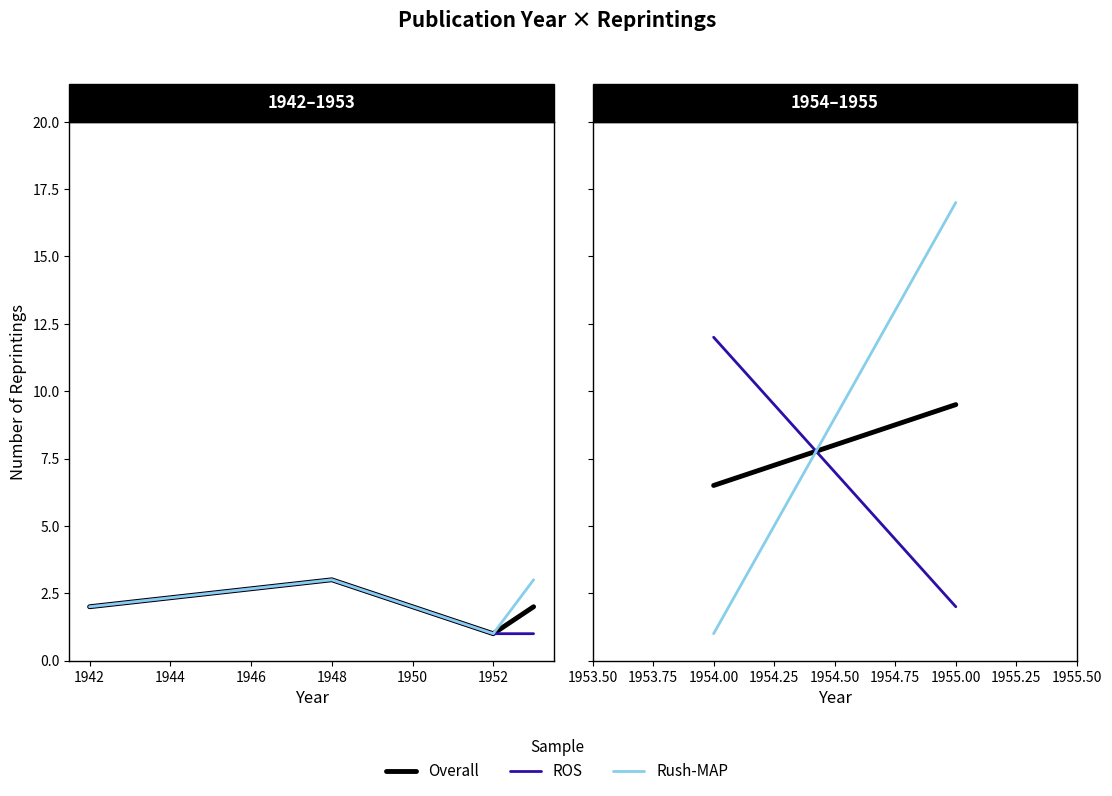

What is the maximum value shown in the chart?

3